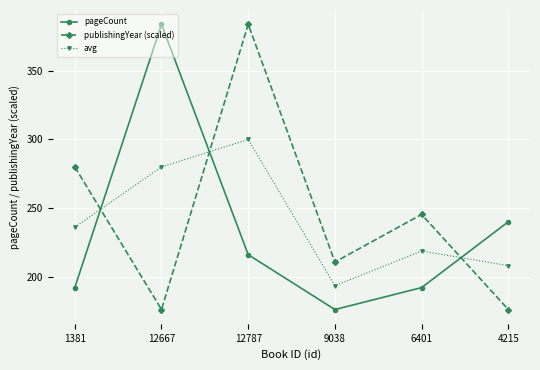

Count the publishingYear (scaled) values in the range 176 to 280.

5